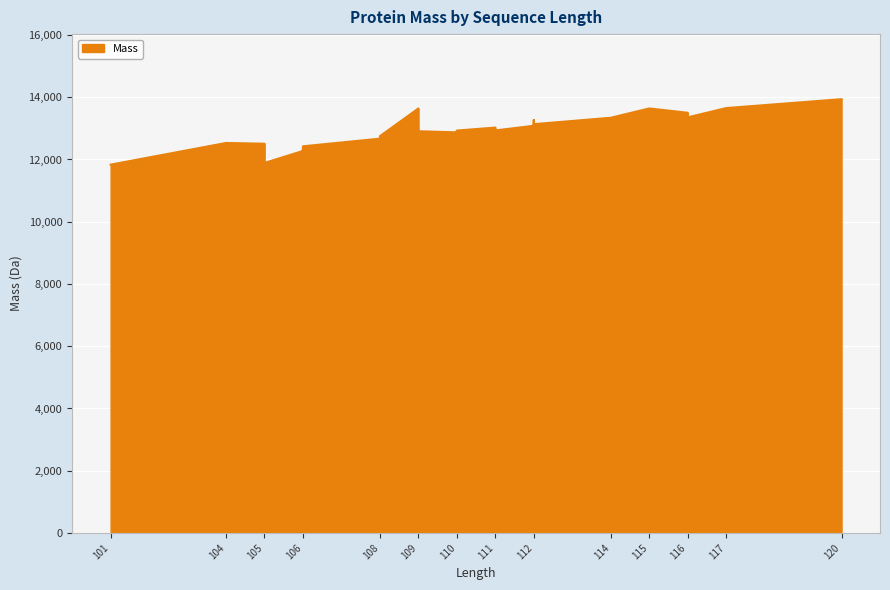

Where does the data first go above 12872?

109